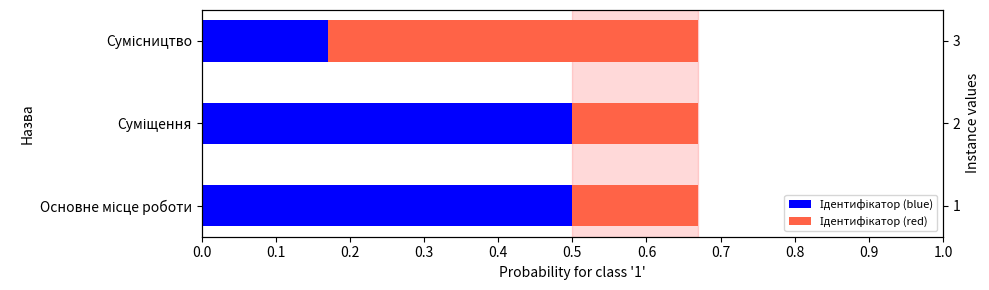

Rank the series by their average value, from highest to lowest.

Ідентифікатор (blue), Ідентифікатор (red)